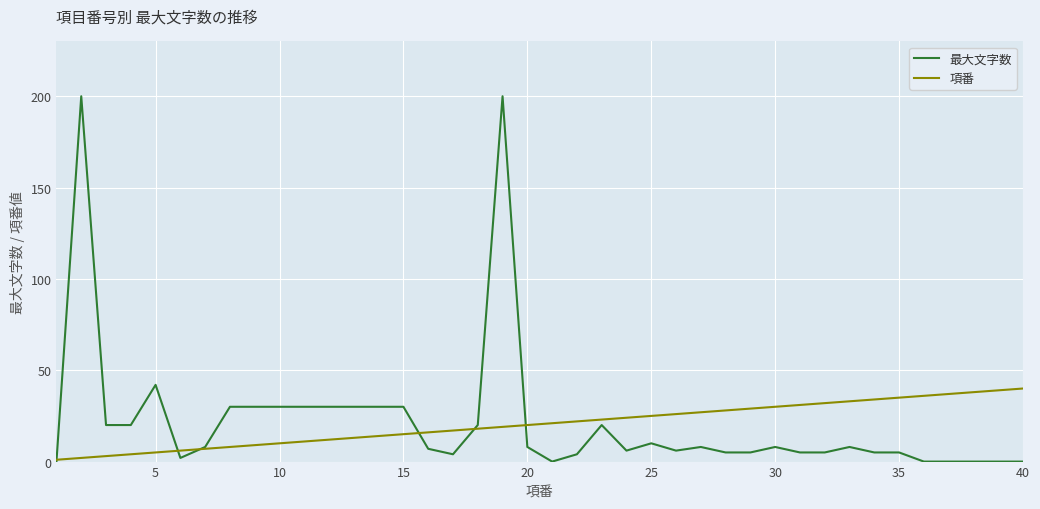

Which series has the widest spread of values?

最大文字数